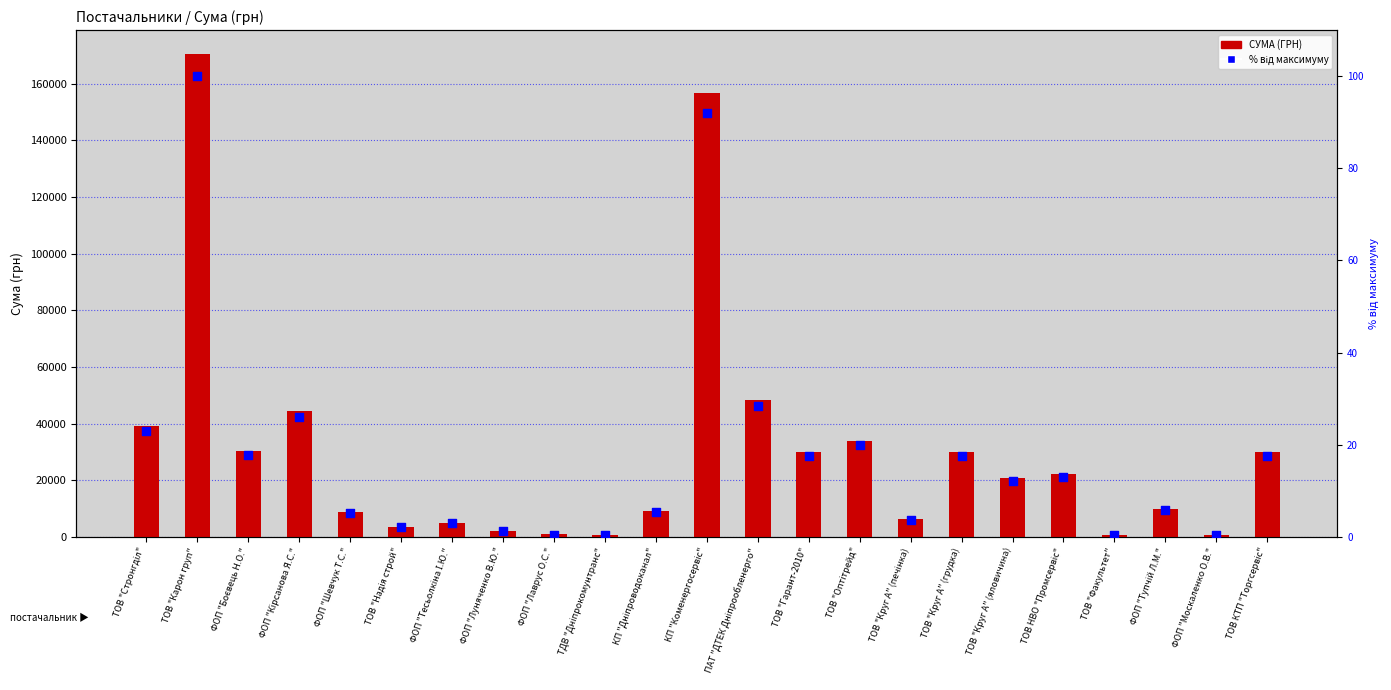

Which series reaches the maximum Y coordinate?

СУМА (ГРН)